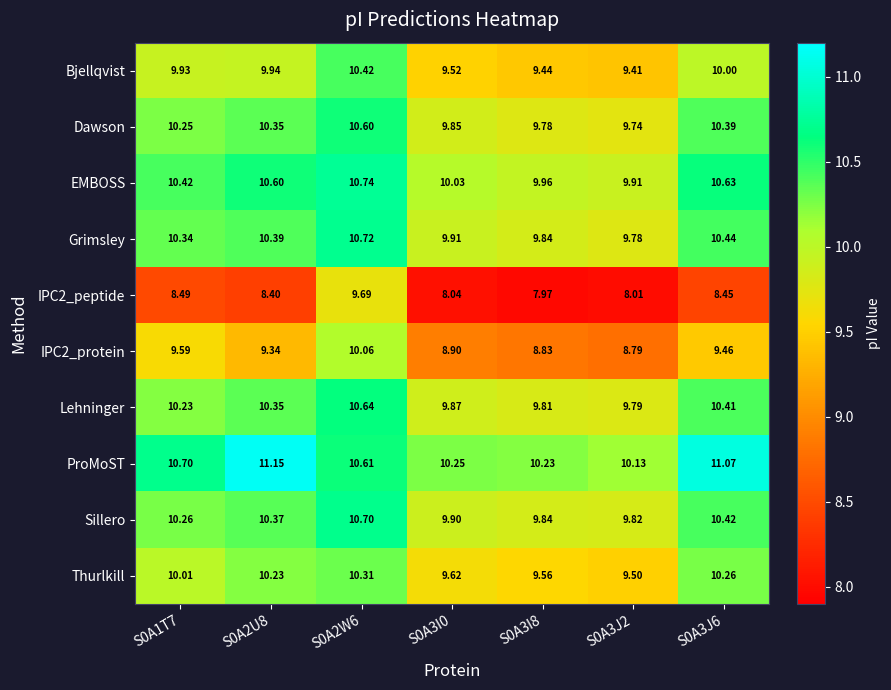

Is the value of Lehninger at S0A2W6 greater than the value of Thurlkill at S0A3I0?

Yes